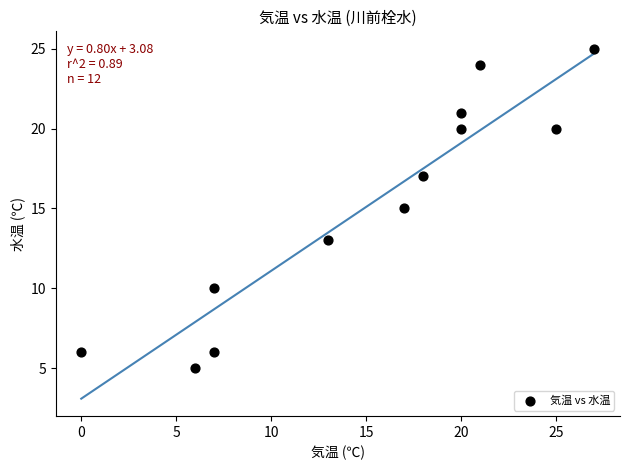

What is the range of Y values (max minus min)?

20